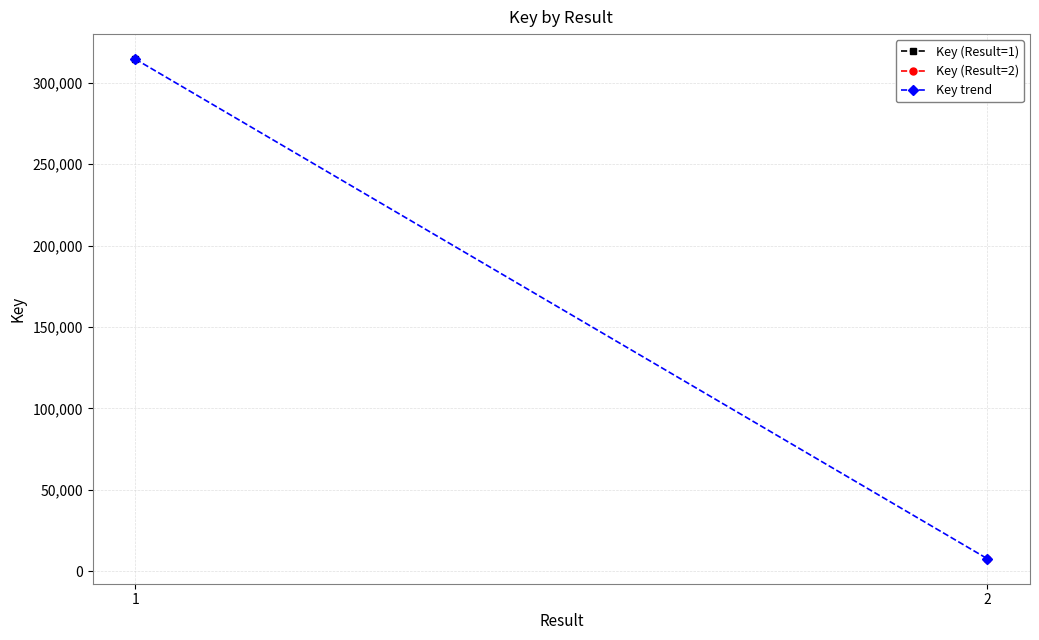

What is the minimum value shown in the chart?

7651